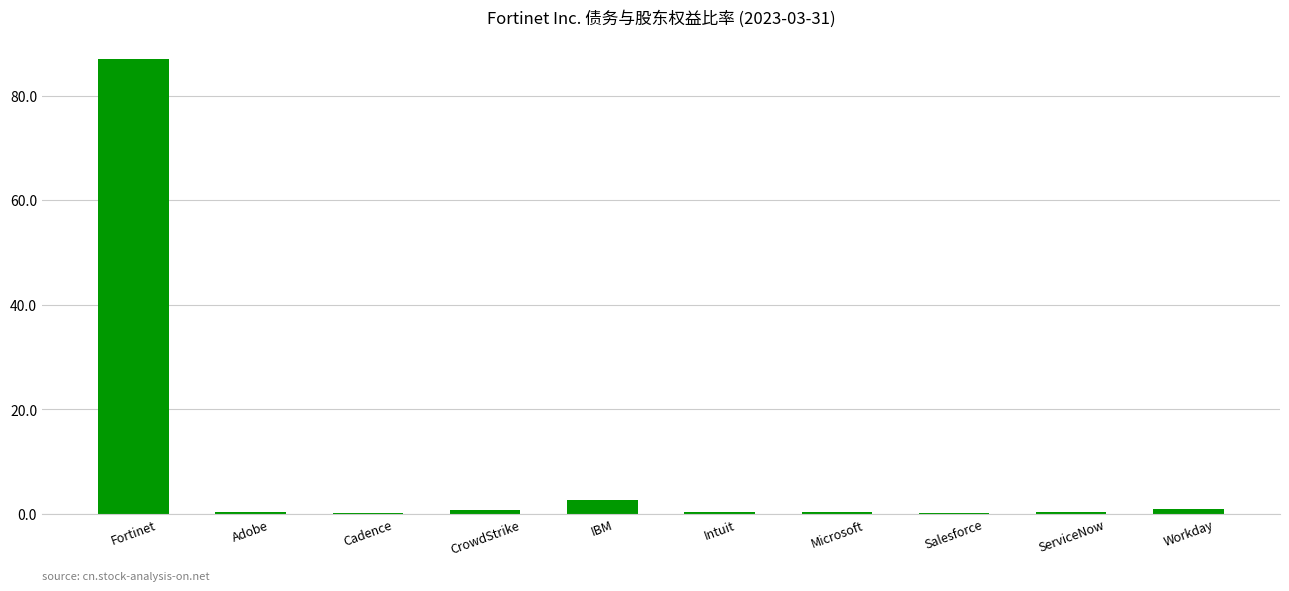

Which has a higher value, Salesforce or IBM?

IBM